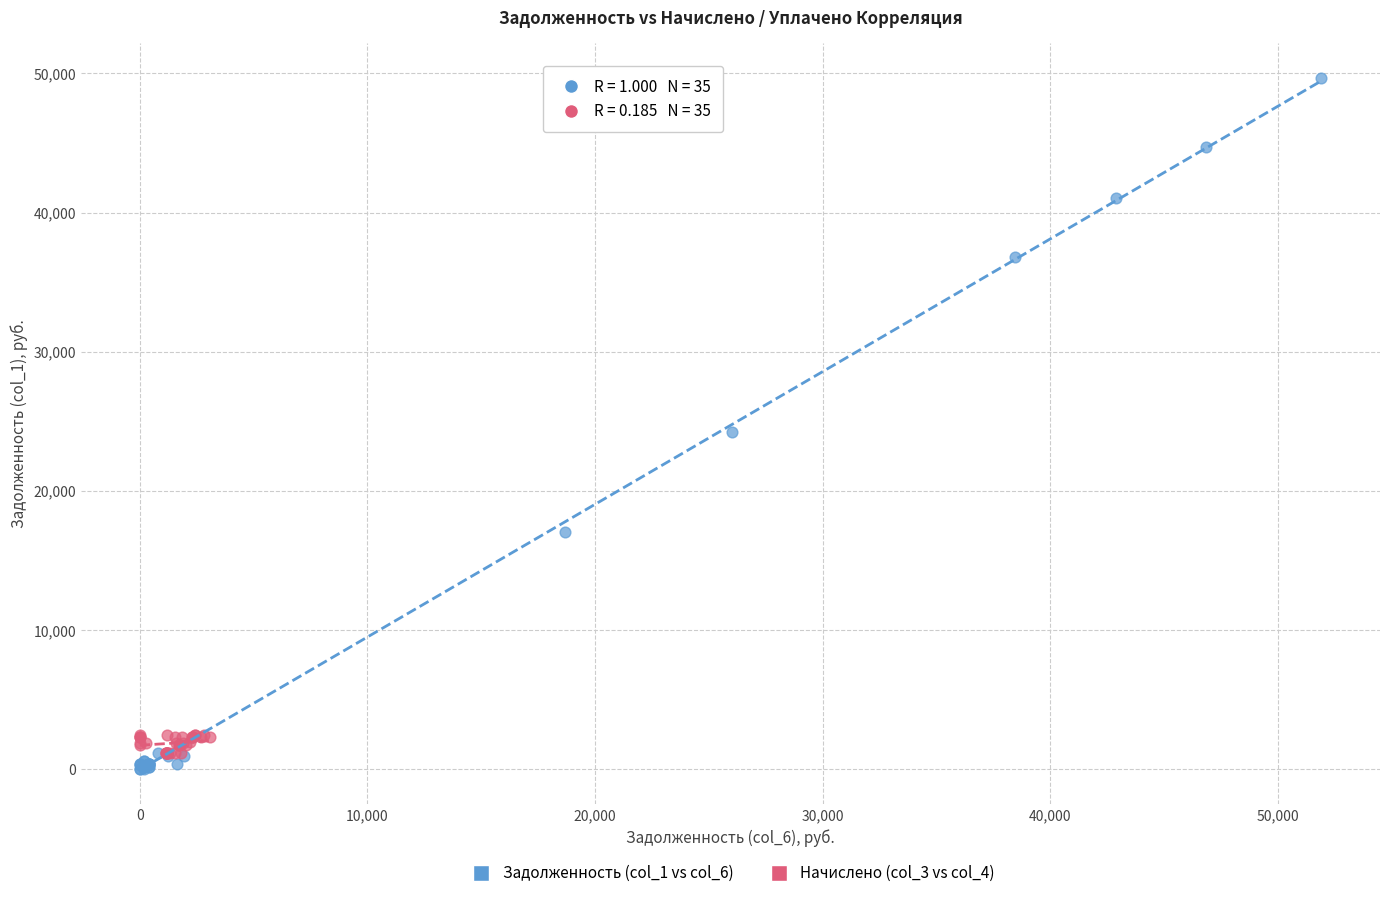

Which series contains the highest Y value?

Задолженность (col_1 vs col_6)